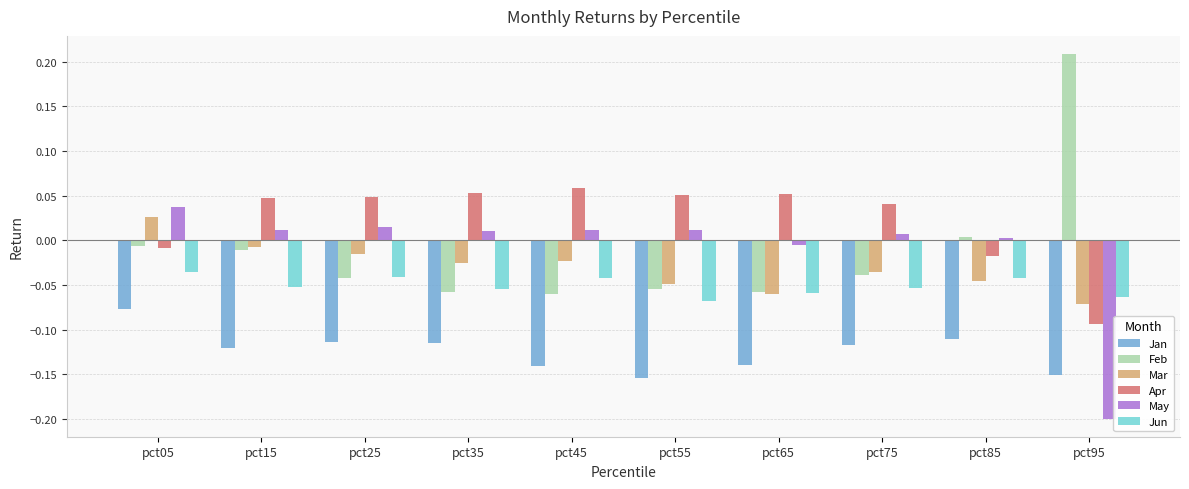

At how many categories does at least one series exceed 0?

10